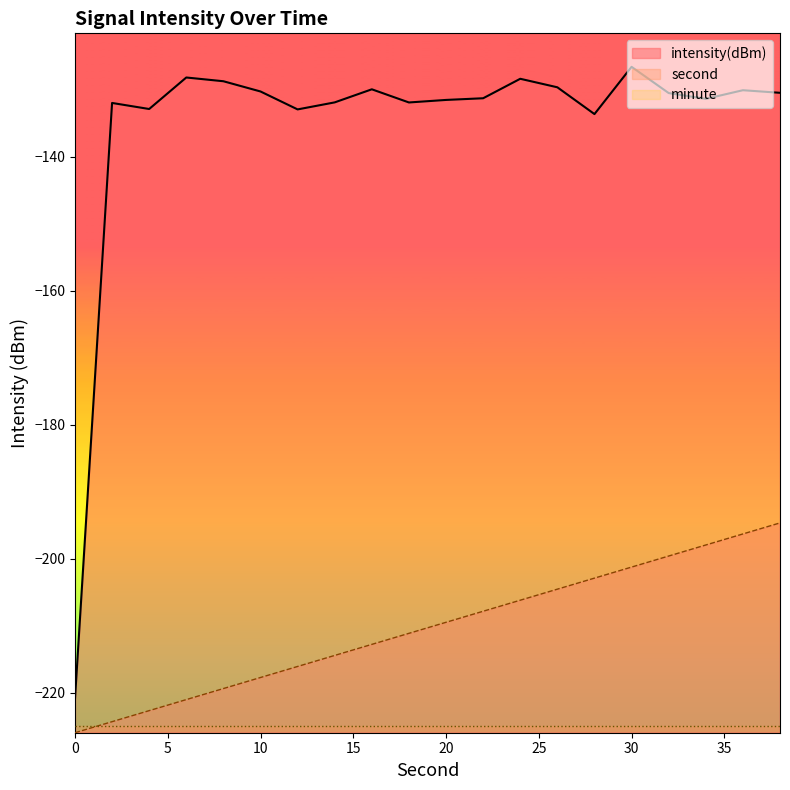

True or false: second and intensity(dBm) cross at least once.

False